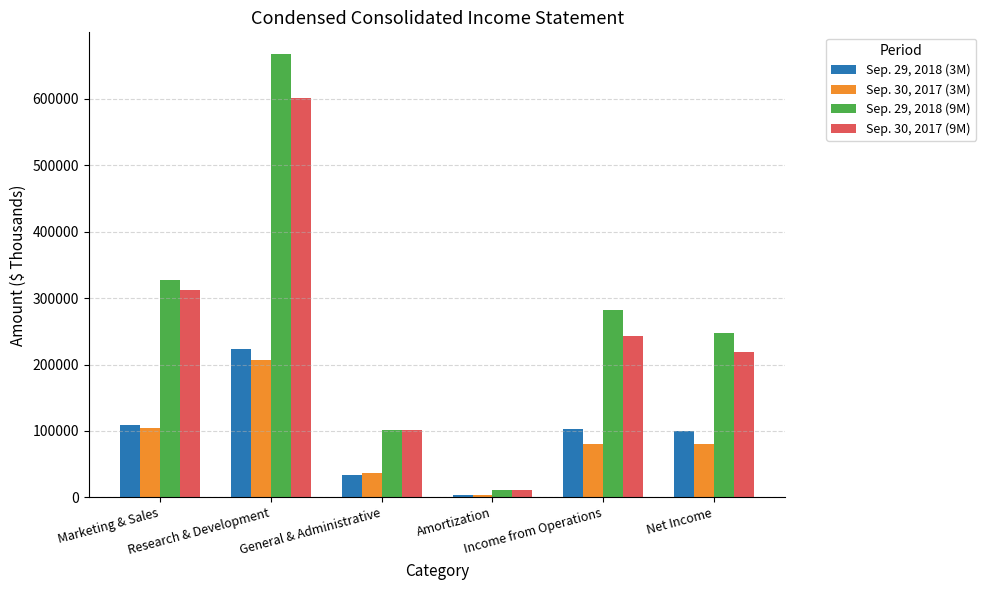

What is the difference between the Sep. 30, 2017 (3M) values at Research & Development and General & Administrative?

170266